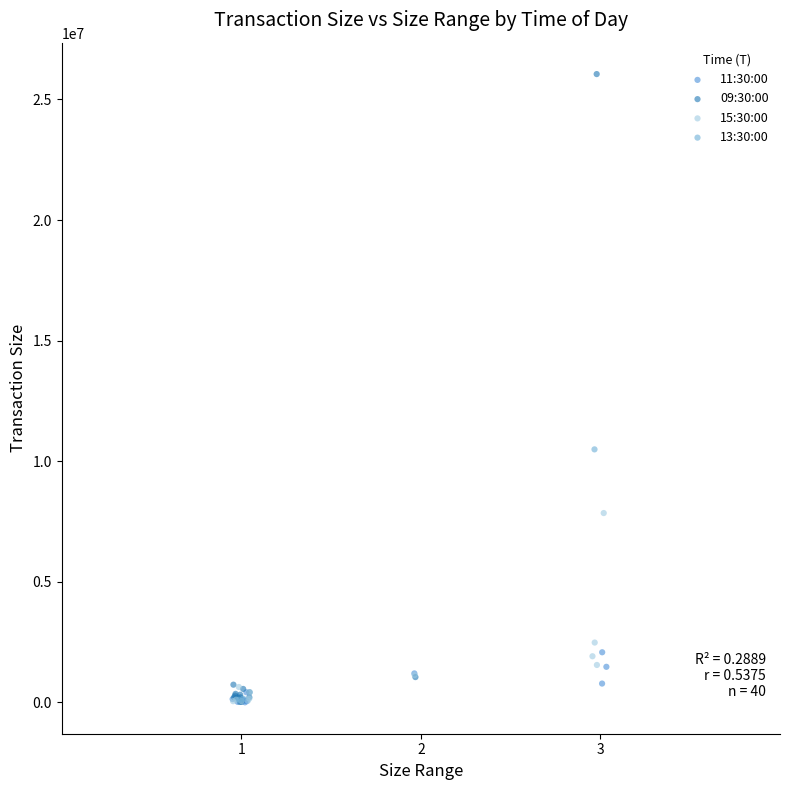

Which series reaches the maximum Y coordinate?

09:30:00